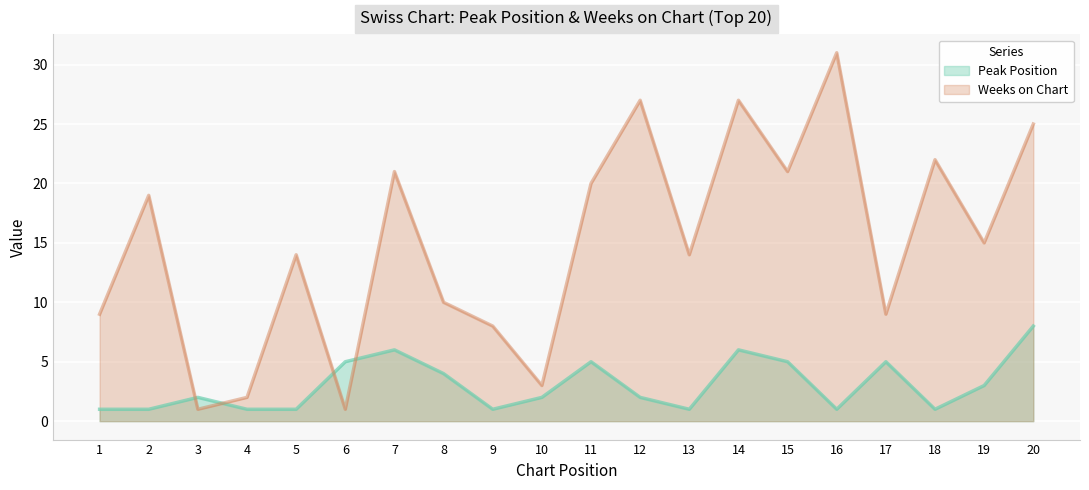

At which category does the chart reach its minimum across all series?

1